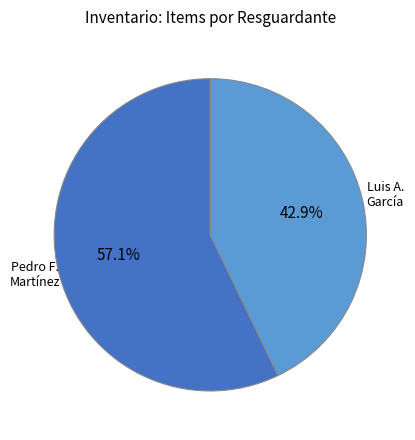

How many slices are in this pie chart?

2